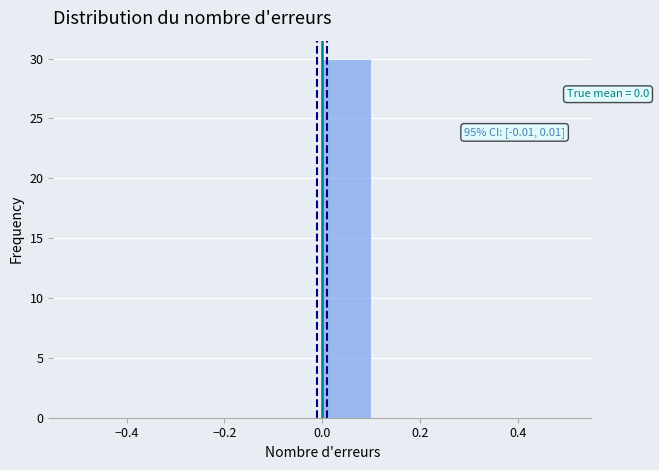

Which range on the x-axis has the tallest bar?

0.0 to 0.1